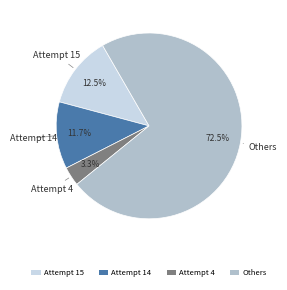

Does any single category account for the majority?

Yes